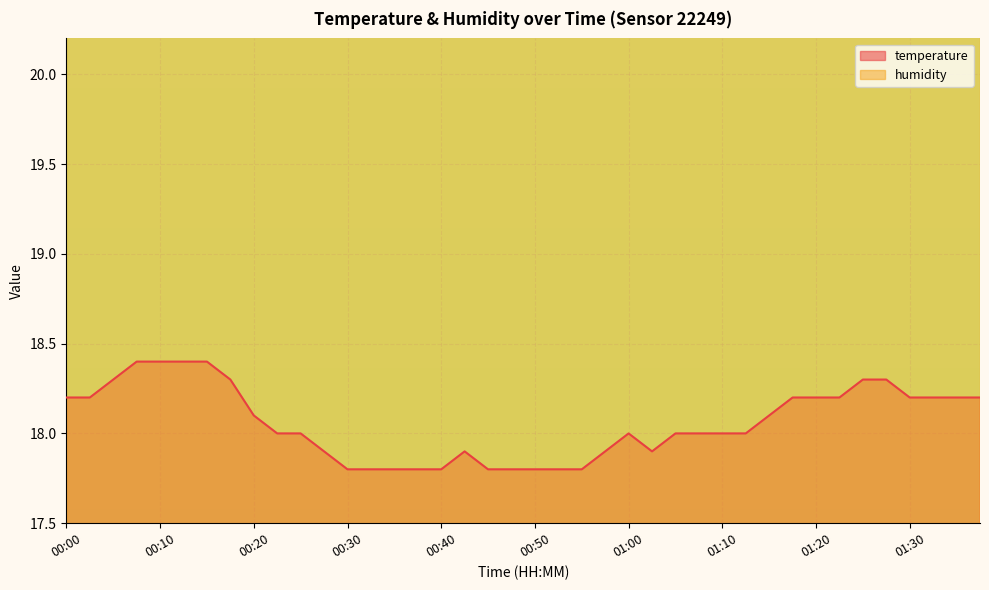

How many points are higher than both their immediate neighbors (excluding endpoints)?

2